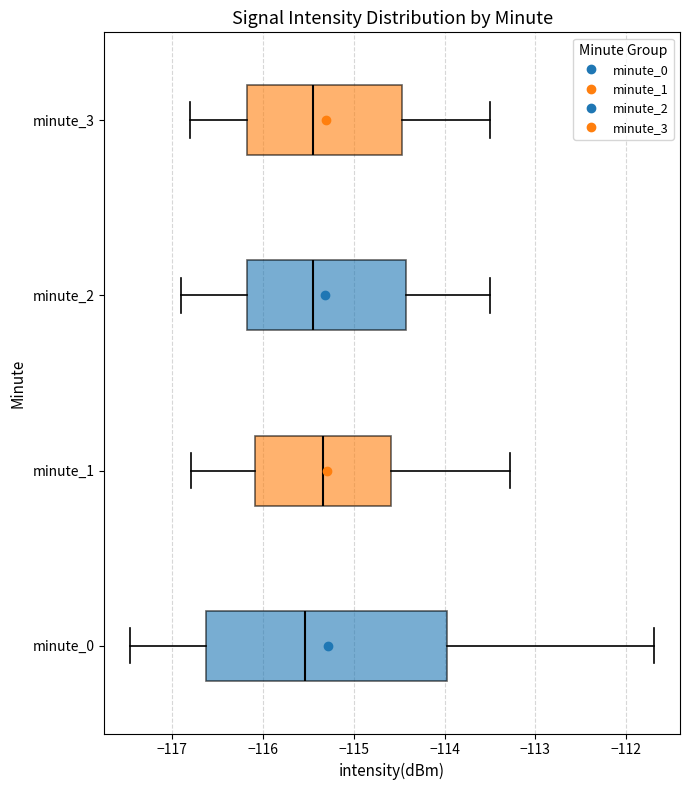

Reading bottom to top, transcribe this box plot: for each box, give where its median line is, the range the box spans, and where its two whiskers end, as read against the x-axis. The values are not printed on the chart, so give them approximately, as read against the axis.

minute_0: median -115.5, box -116.6 to -114.0, whiskers -117.5 to -111.7
minute_1: median -115.3, box -116.1 to -114.6, whiskers -116.8 to -113.3
minute_2: median -115.4, box -116.2 to -114.4, whiskers -116.9 to -113.5
minute_3: median -115.4, box -116.2 to -114.5, whiskers -116.8 to -113.5